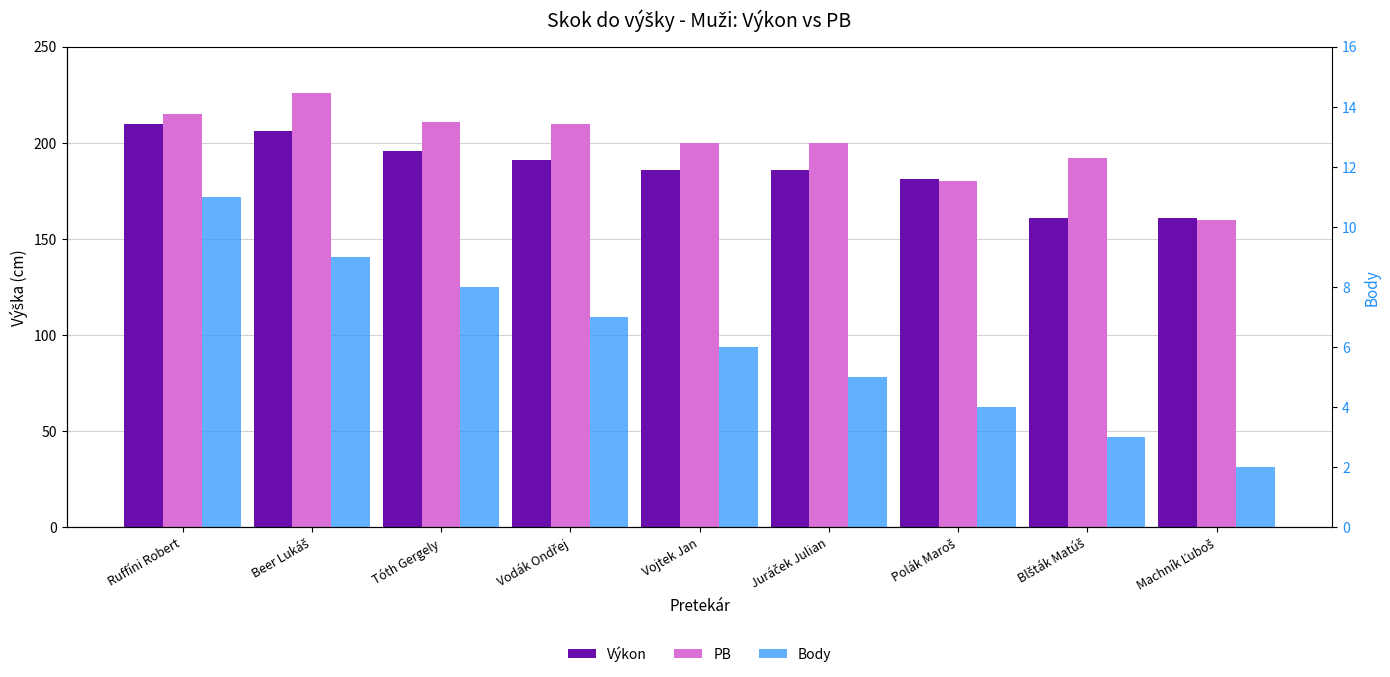

What is the difference between the second highest and second lowest values in the Výkon series?

45